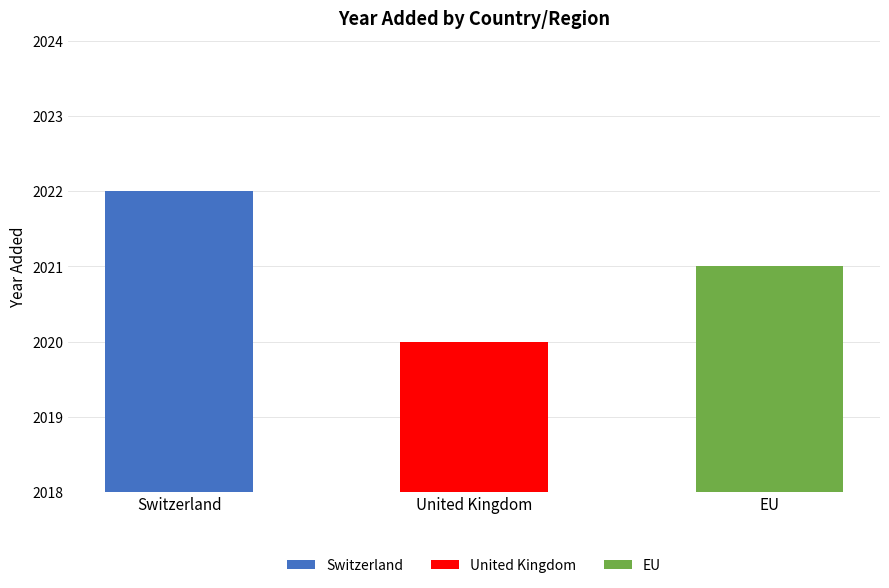

Rank the categories by value from lowest to highest.

United Kingdom, EU, Switzerland